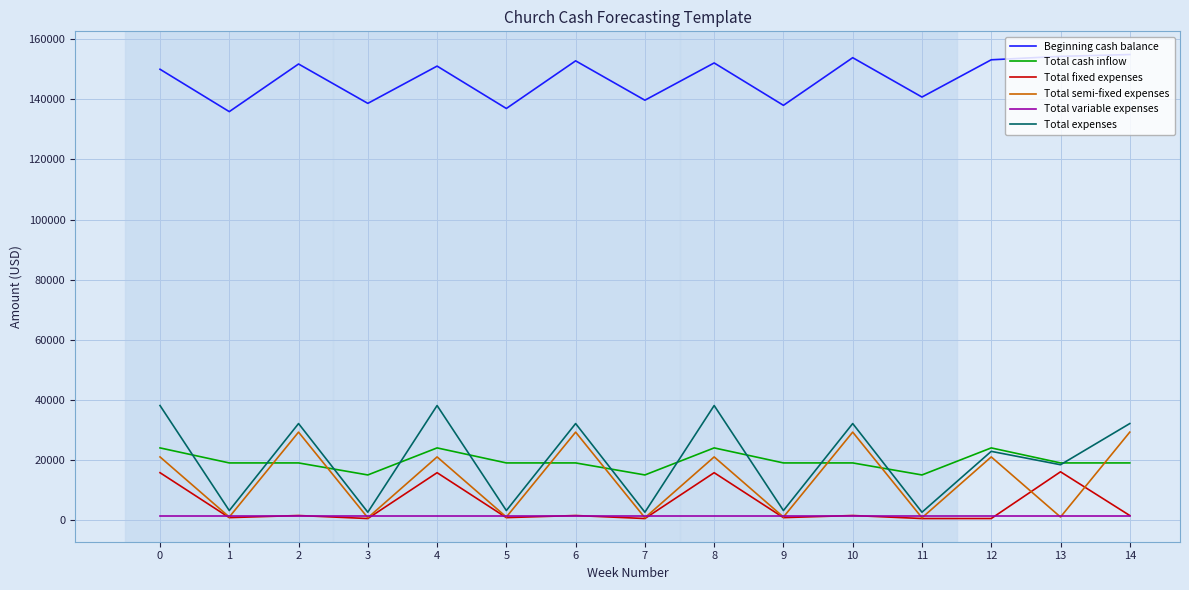

What is the difference between the second highest and minimum values in the Total expenses series?

35500